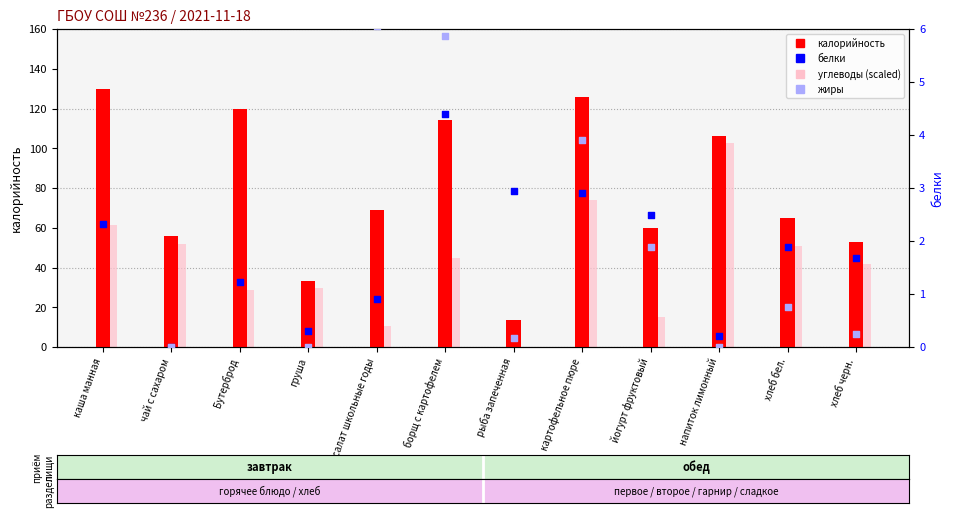

Which series has the largest total across all categories?

калорийность